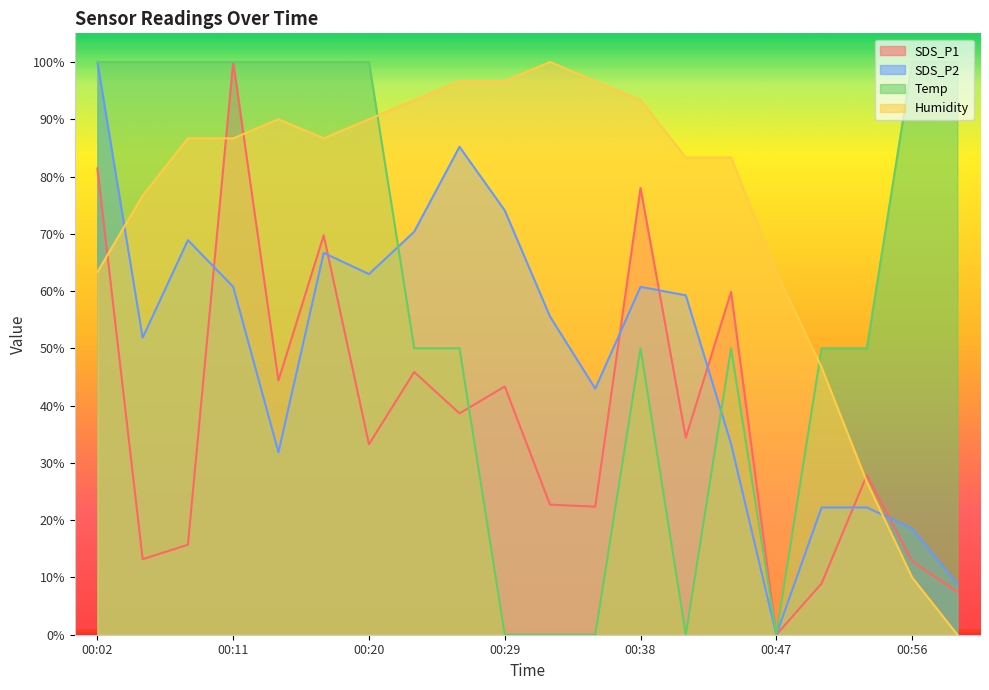

Which series has the largest total across all categories?

Humidity